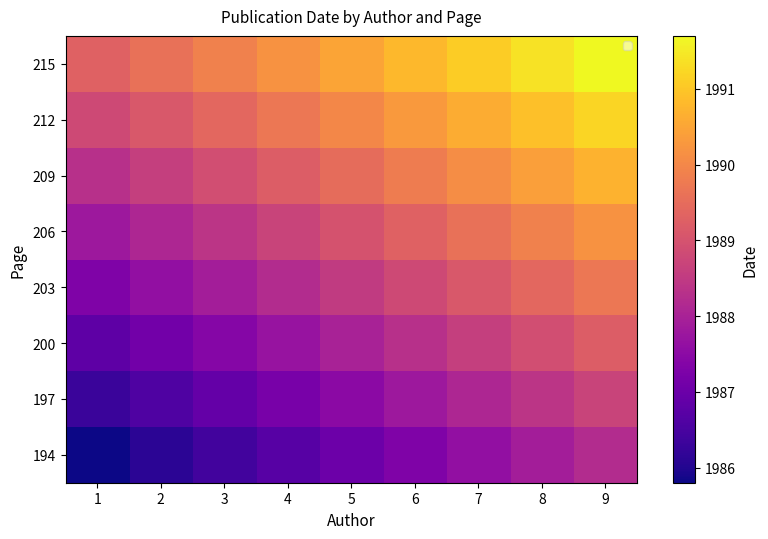

What is the spread (max minus min) of values at 8?

3.5